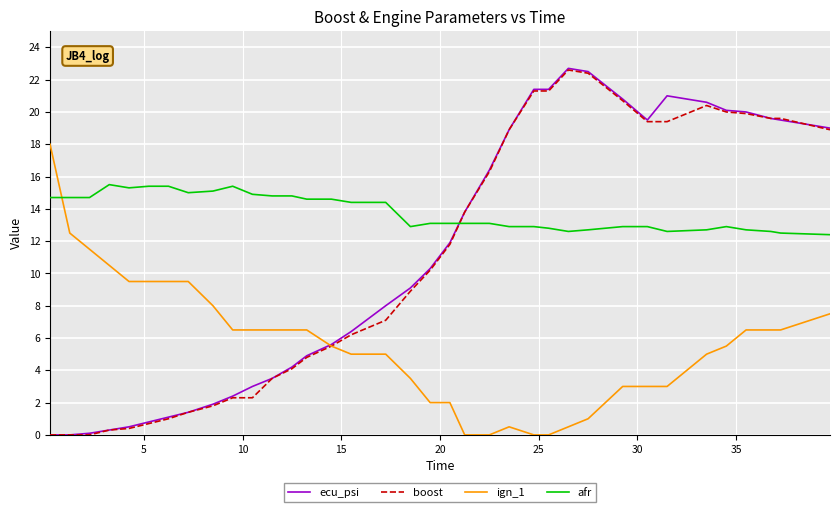

How many intersections are there between boost and afr?

1